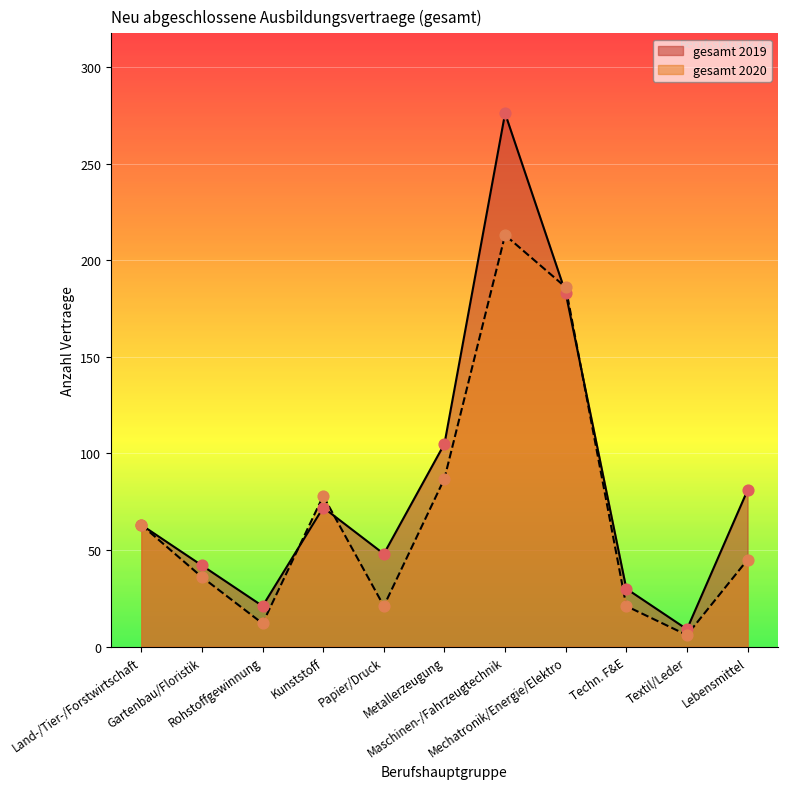

Which series has the largest total across all categories?

gesamt_2019